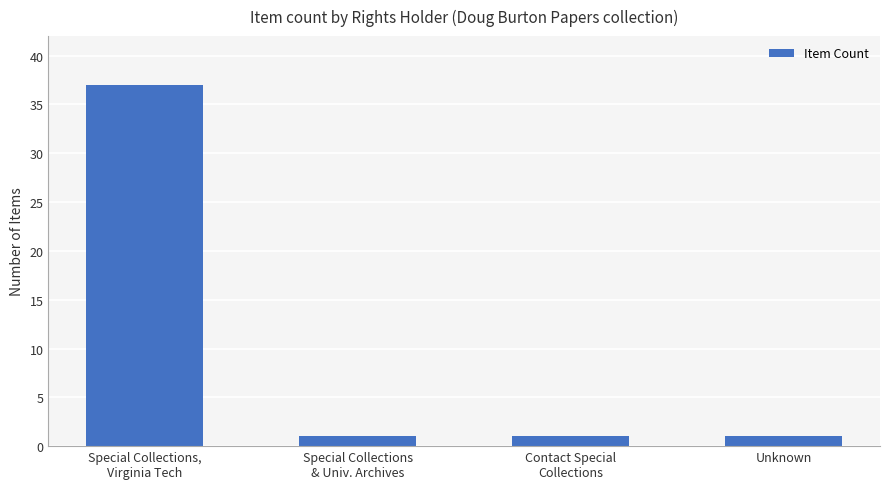

Count the number of data series in this chart.

1